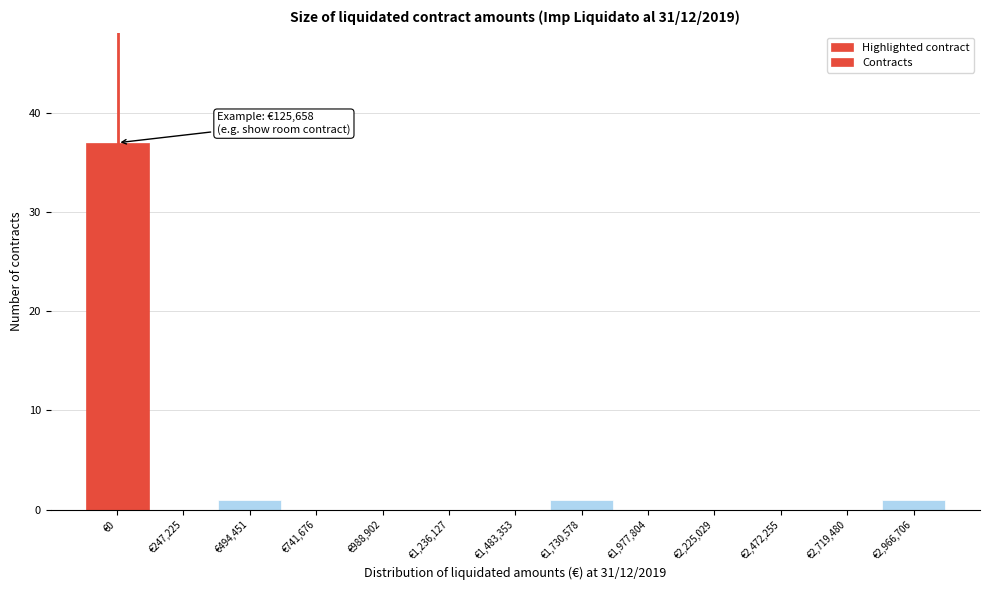

Reading left to right, transcribe all the data shown in this chart.

€0=37	€247,225=0	€494,451=1	€741,676=0	€988,902=0	€1,236,127=0	€1,483,353=0	€1,730,578=1	€1,977,804=0	€2,225,029=0	€2,472,255=0	€2,719,480=0	€2,966,706=1